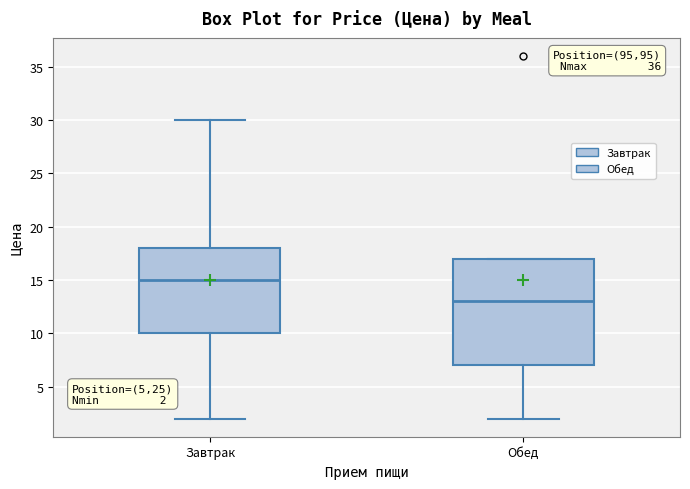

Which box is the tallest, from its lower edge to its upper edge?

Обед